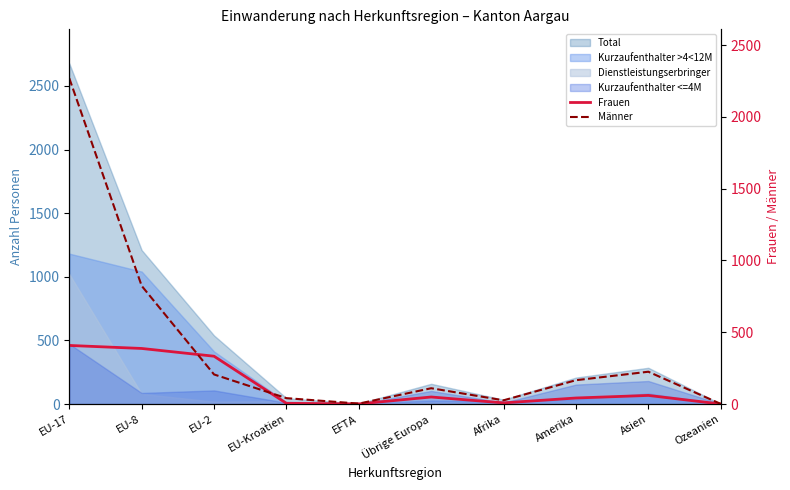

What position from the left is Ozeanien?

10